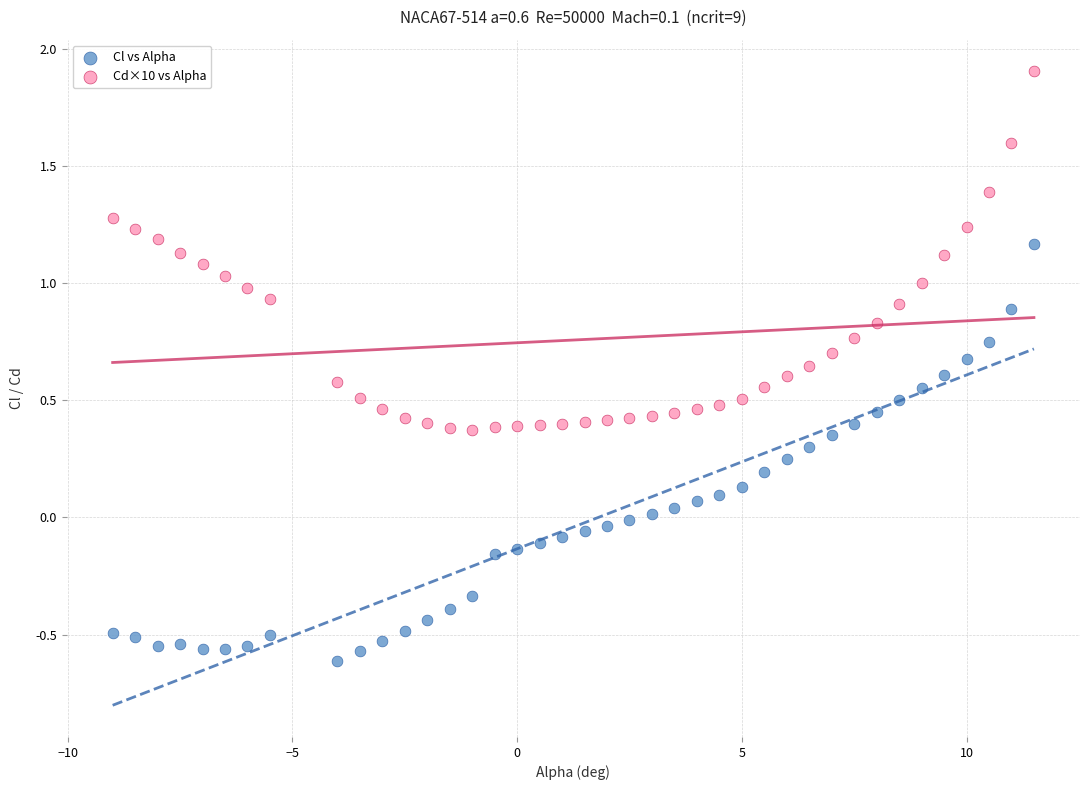

Which series contains the highest Y value?

Cd×10 vs Alpha